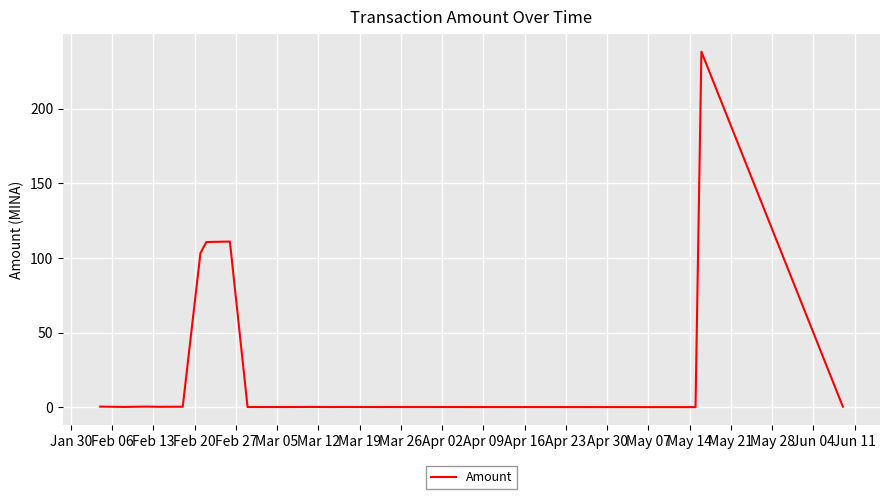

Between Feb 06 and Jan 30, which is larger?

Feb 06